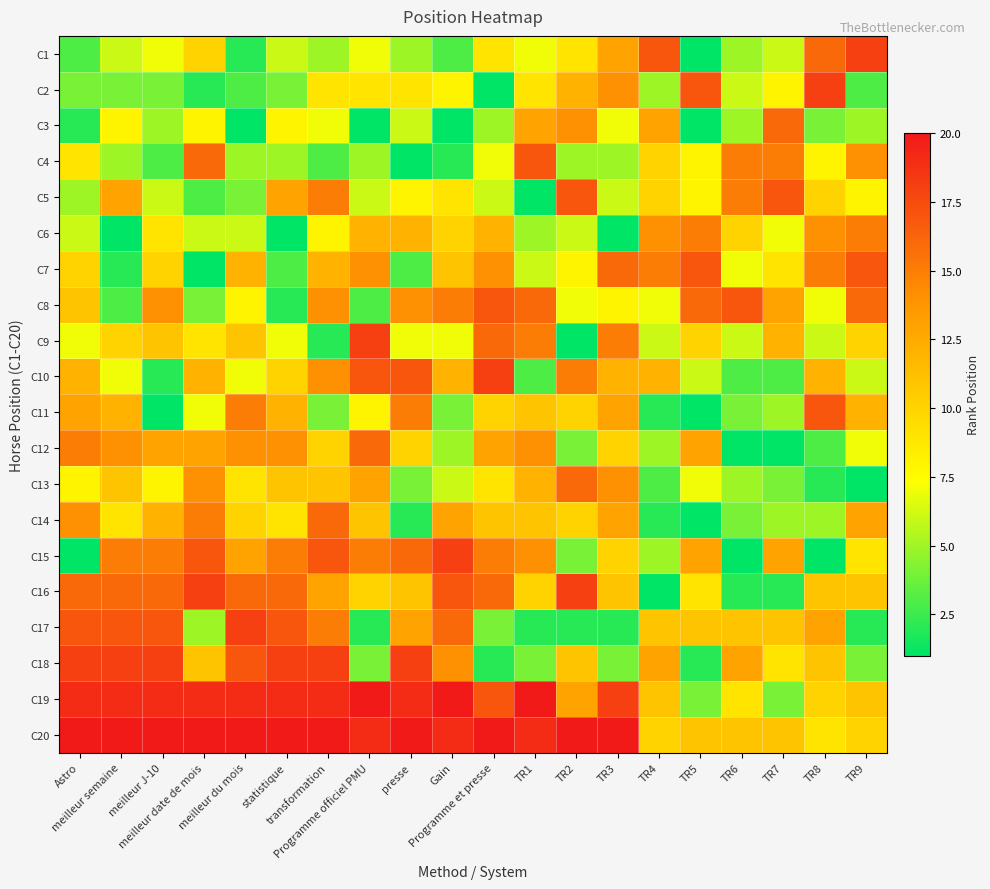

Which label corresponds to the largest value in the chart?

Programme officiel PMU